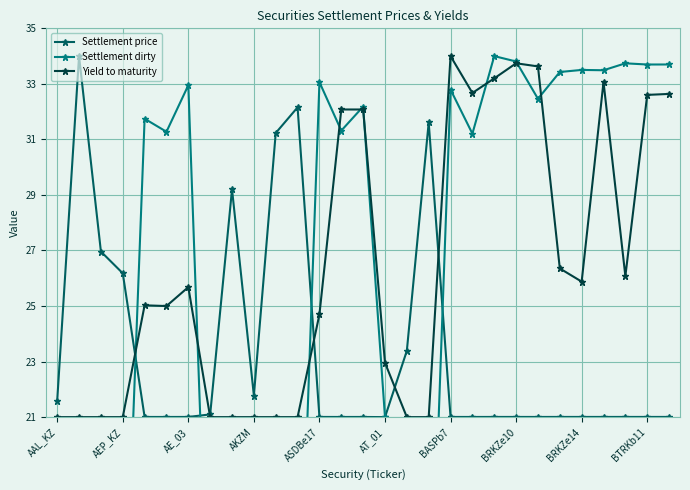

What is the highest value of the Yield to maturity series?

34.0